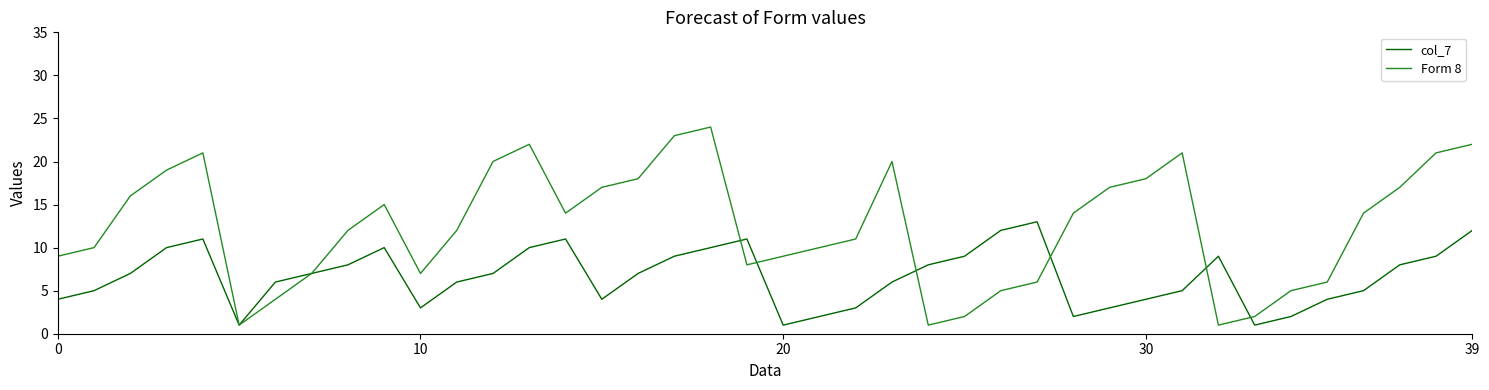

Which series has the largest range (max minus min)?

Form 8